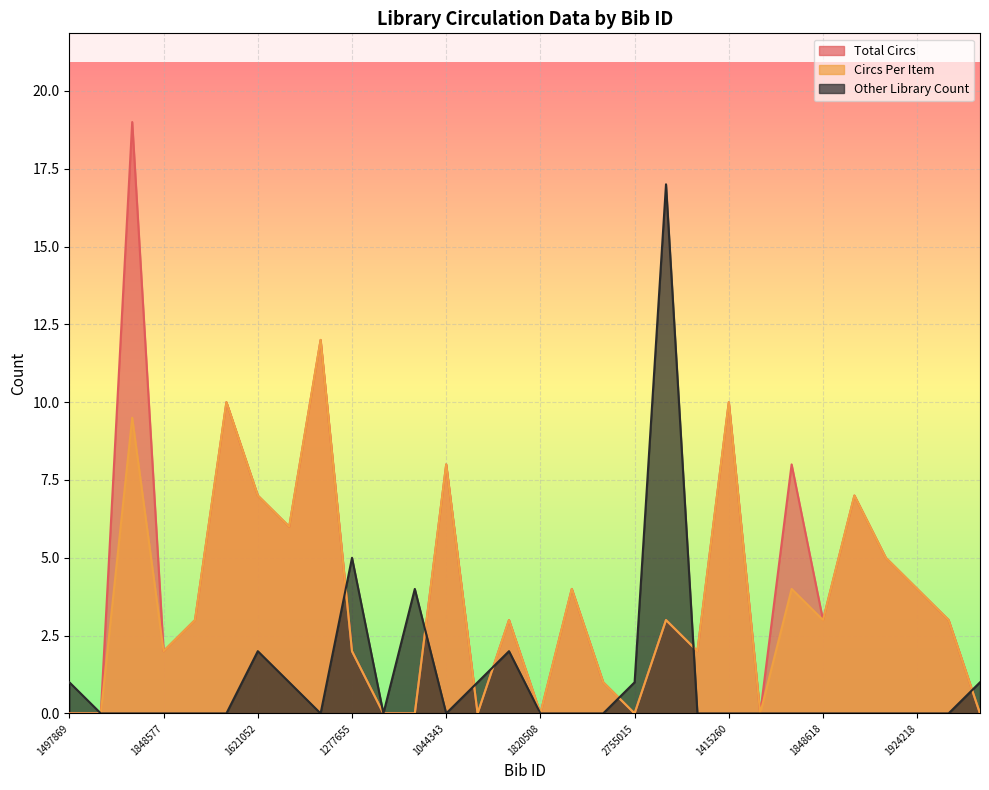

Reading left to right, extract all data points from this chart.

Total Circs: 1497869=0.0	1982365=0.0	1403801=19.0	1848577=2.0	1571163=3.0	1612731=10.0	1621052=7.0	2289317=6.0	3201528=12.0	1277655=2.0	1812120=0.0	2220479=0.0	1044343=8.0	1424779=0.0	2615589=3.0	1820508=0.0	2715939=4.0	3000279=1.0	2755015=0.0	2760072=3.0	2076320=2.0	1415260=10.0	1692310=0.0	1961930=8.0	1848618=3.0	1337435=7.0	2125685=5.0	1924218=4.0	3701238=3.0	1967108=0.0
Circs Per Item: 1497869=0.0	1982365=0.0	1403801=9.5	1848577=2.0	1571163=3.0	1612731=10.0	1621052=7.0	2289317=6.0	3201528=12.0	1277655=2.0	1812120=0.0	2220479=0.0	1044343=8.0	1424779=0.0	2615589=3.0	1820508=0.0	2715939=4.0	3000279=1.0	2755015=0.0	2760072=3.0	2076320=2.0	1415260=10.0	1692310=0.0	1961930=4.0	1848618=3.0	1337435=7.0	2125685=5.0	1924218=4.0	3701238=3.0	1967108=0.0
Other Library Count: 1497869=1.0	1982365=0.0	1403801=0.0	1848577=0.0	1571163=0.0	1612731=0.0	1621052=2.0	2289317=1.0	3201528=0.0	1277655=5.0	1812120=0.0	2220479=4.0	1044343=0.0	1424779=1.0	2615589=2.0	1820508=0.0	2715939=0.0	3000279=0.0	2755015=1.0	2760072=17.0	2076320=0.0	1415260=0.0	1692310=0.0	1961930=0.0	1848618=0.0	1337435=0.0	2125685=0.0	1924218=0.0	3701238=0.0	1967108=1.0